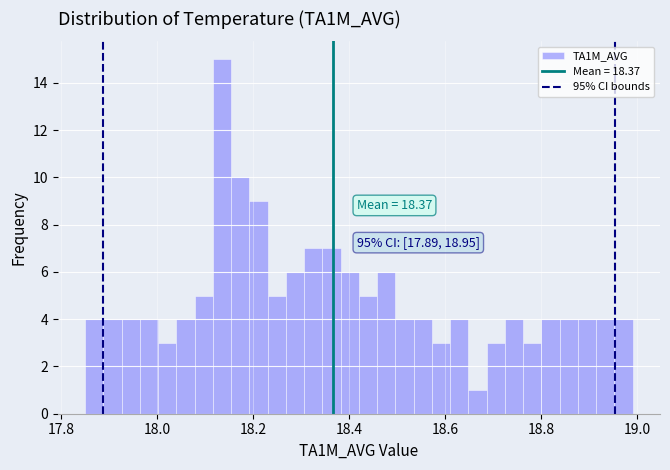

Around what value on the x-axis is the tallest bar? Give the approximate position of its centre, as read against the axis.

18.14